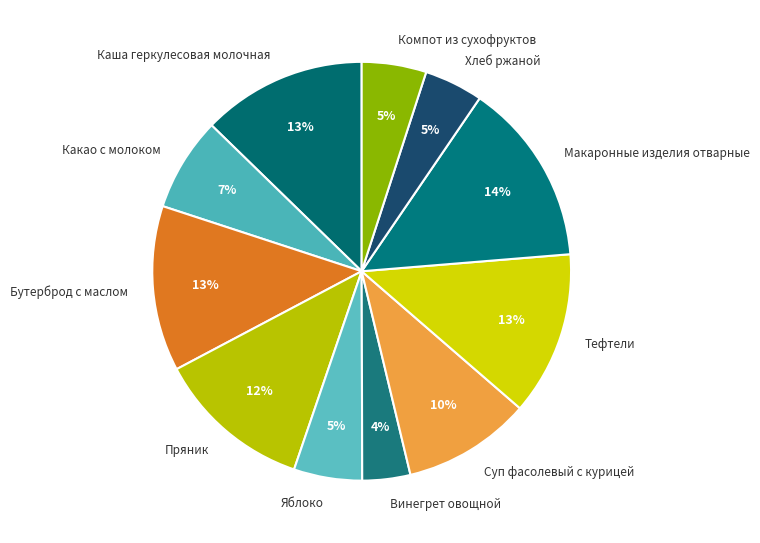

Which has a higher value, Бутерброд с маслом or Яблоко?

Бутерброд с маслом